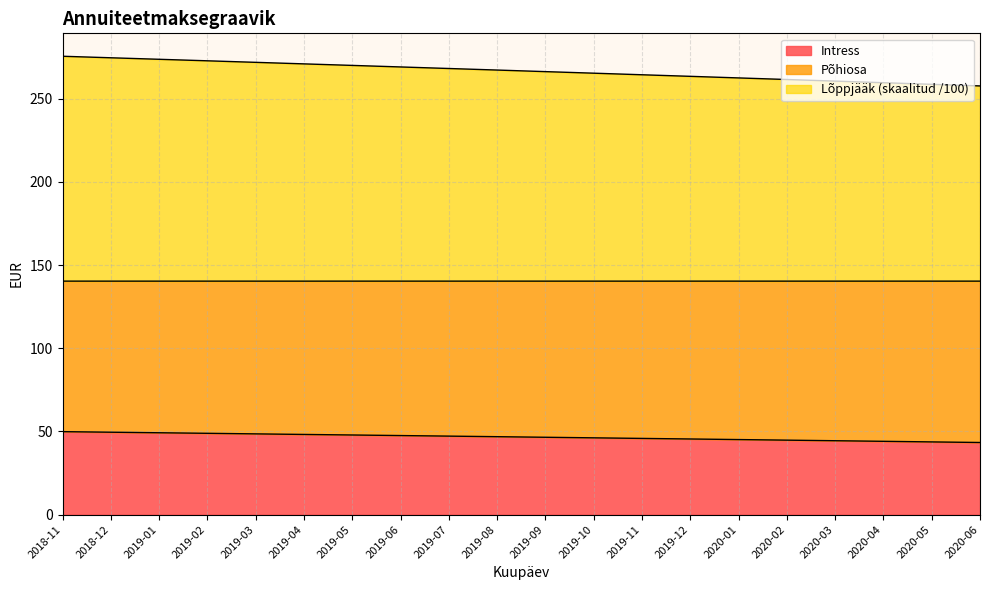

Between 2020-01 and 2019-05, which is larger?

2019-05